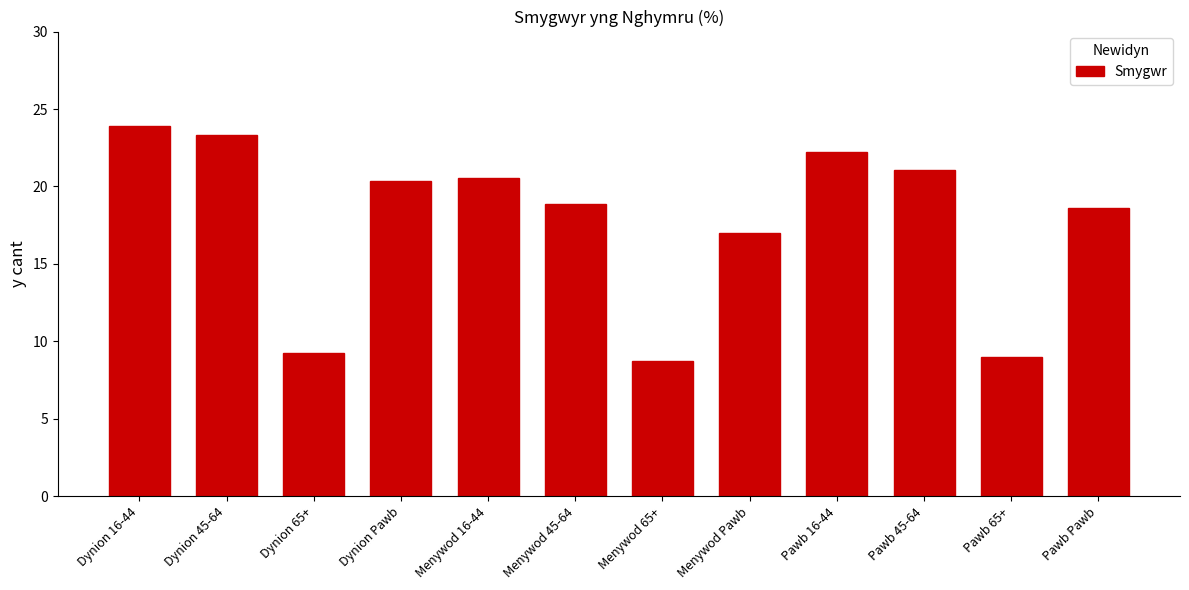

What is the value of the 9th bar from the left?

22.2